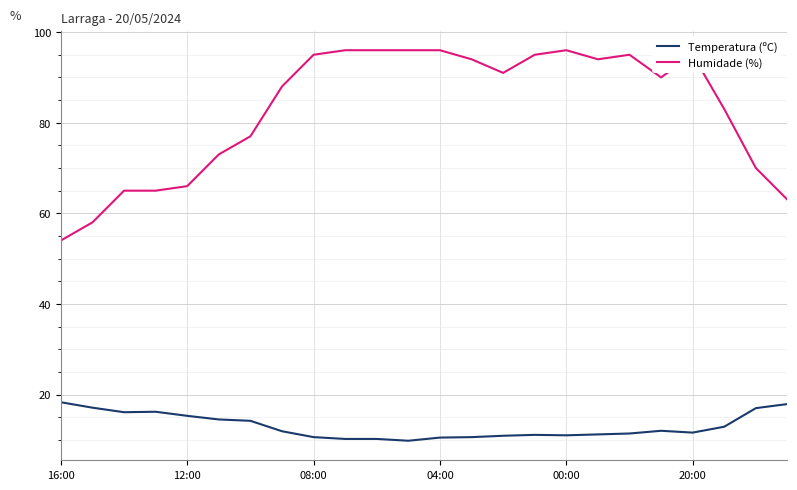

Which series has the largest range (max minus min)?

Humidade (%)